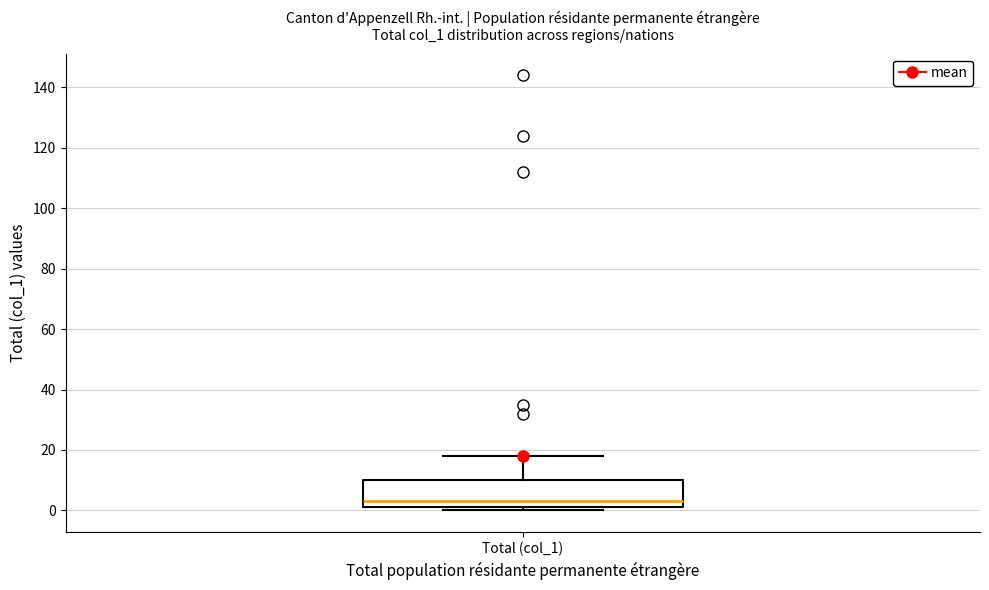

Where does the upper whisker of the box for Total (col_1) end on the y-axis? The values are not printed on the chart, so give them approximately, as read against the axis.

18